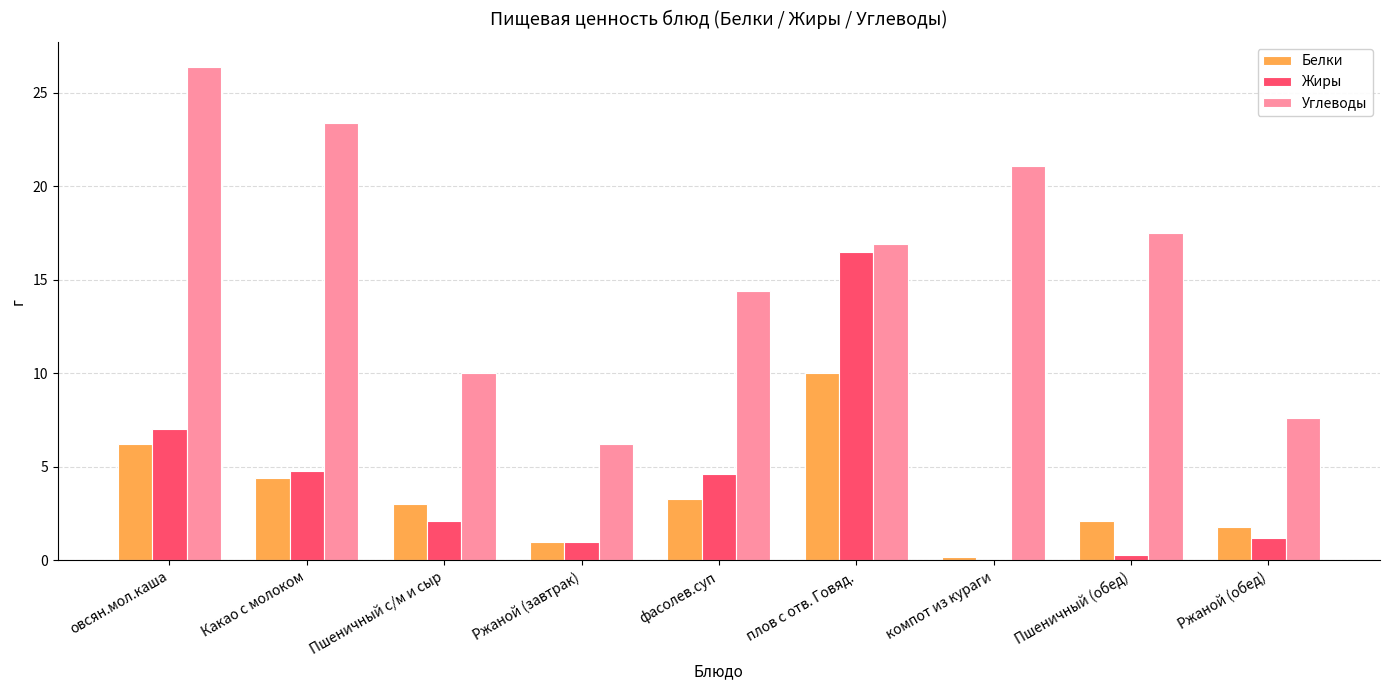

True or false: Белки has a value of 1.0 at Ржаной (завтрак).

True